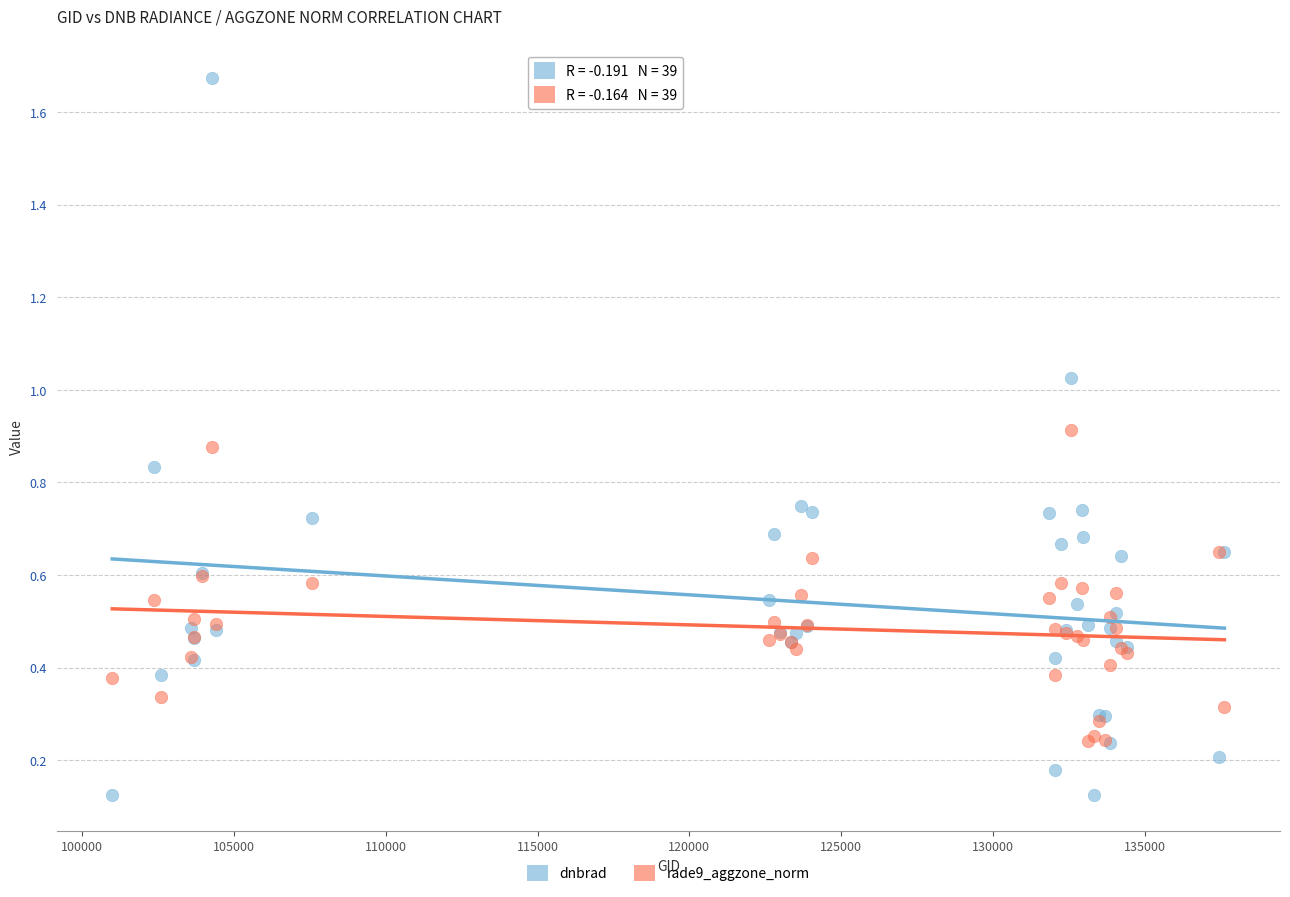

What are all the series names shown in the legend?

dnbrad, rade9_aggzone_norm